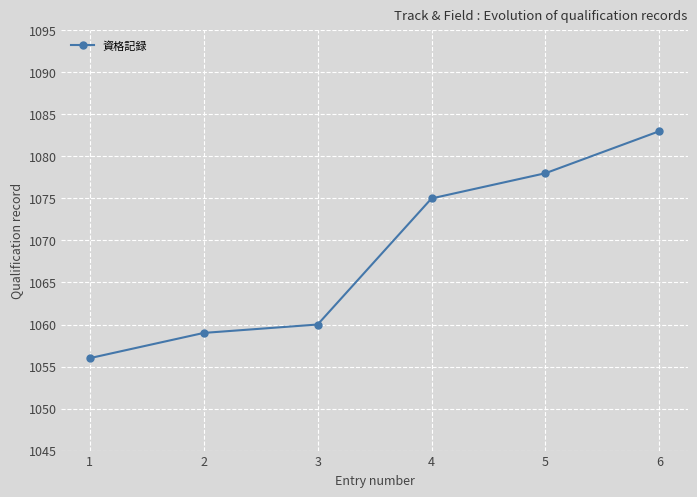

What value does the data have at 5, to the nearest 10?

1080